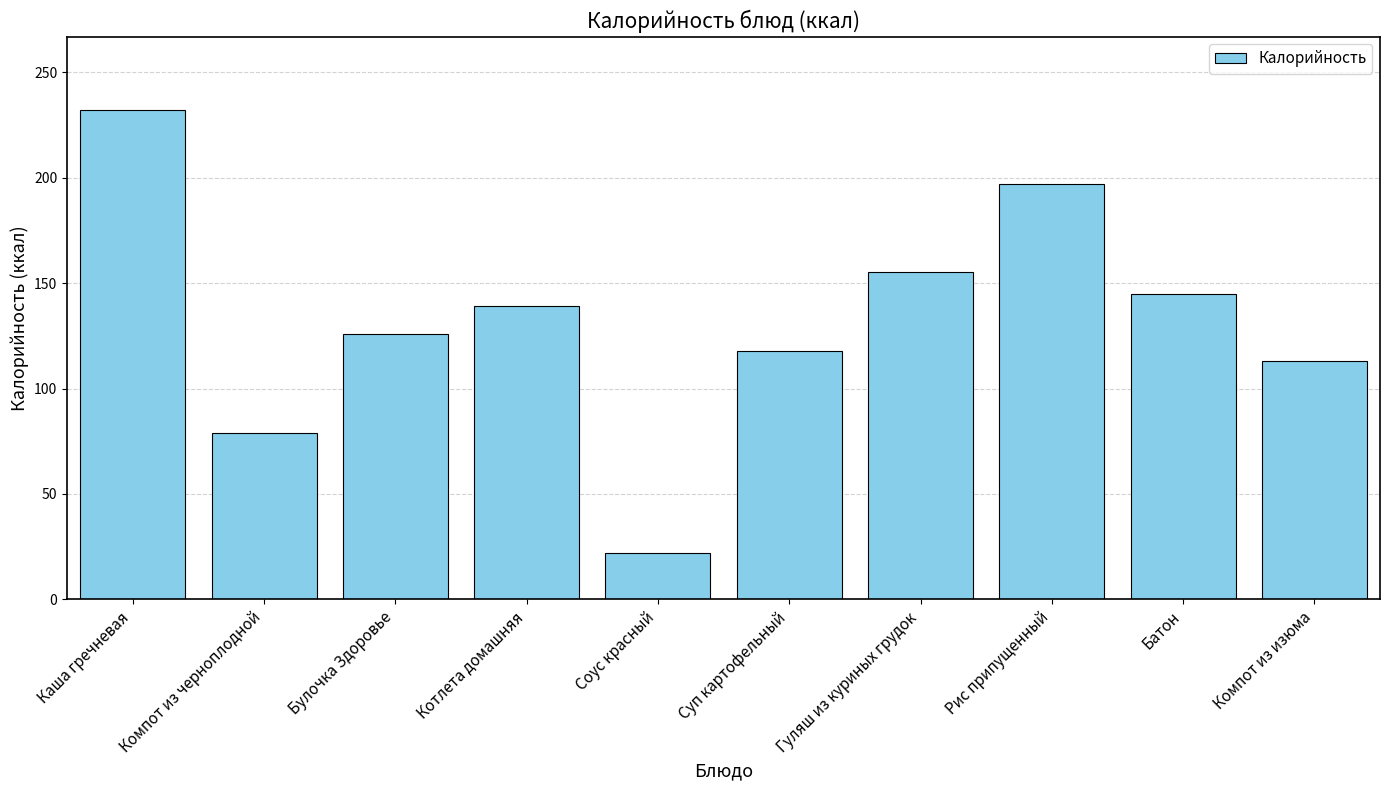

Between Соус красный and Булочка Здоровье, which is larger?

Булочка Здоровье